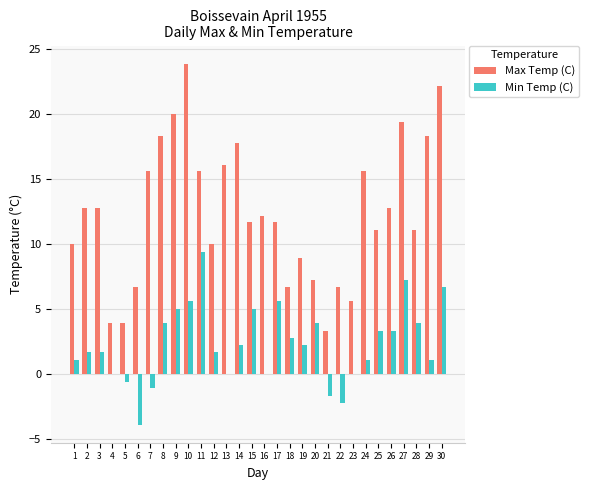

Reading left to right, transcribe all the data shown in this chart.

Max Temp (C): 1=10.0	2=12.8	3=12.8	4=3.9	5=3.9	6=6.7	7=15.6	8=18.3	9=20.0	10=23.9	11=15.6	12=10.0	13=16.1	14=17.8	15=11.7	16=12.2	17=11.7	18=6.7	19=8.9	20=7.2	21=3.3	22=6.7	23=5.6	24=15.6	25=11.1	26=12.8	27=19.4	28=11.1	29=18.3	30=22.2
Min Temp (C): 1=1.1	2=1.7	3=1.7	4=0.0	5=-0.6	6=-3.9	7=-1.1	8=3.9	9=5.0	10=5.6	11=9.4	12=1.7	13=0.0	14=2.2	15=5.0	16=0.0	17=5.6	18=2.8	19=2.2	20=3.9	21=-1.7	22=-2.2	23=0.0	24=1.1	25=3.3	26=3.3	27=7.2	28=3.9	29=1.1	30=6.7